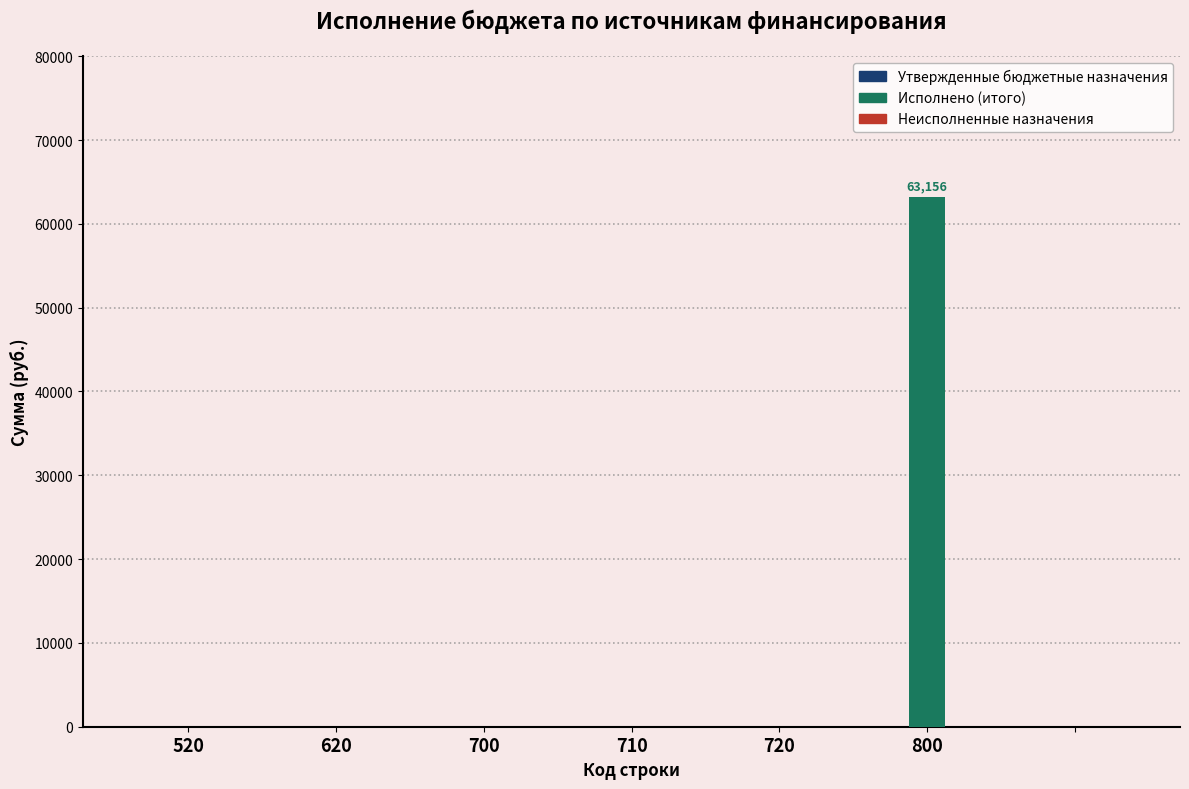

What is the greatest value displayed?

63156.1